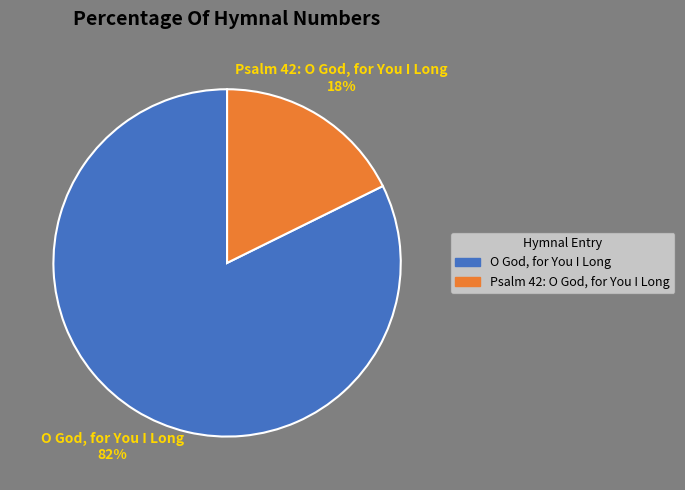

Approximately how many times larger is the value at Psalm 42: O God, for You I Long compared to O God, for You I Long?

0.2